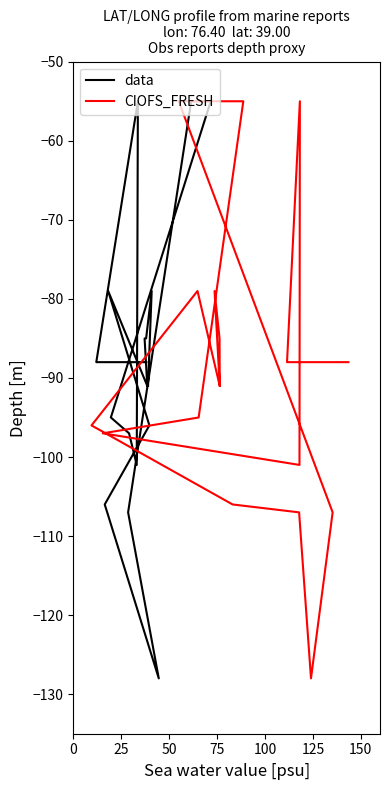

What is the minimum value for CIOFS_FRESH?

-128